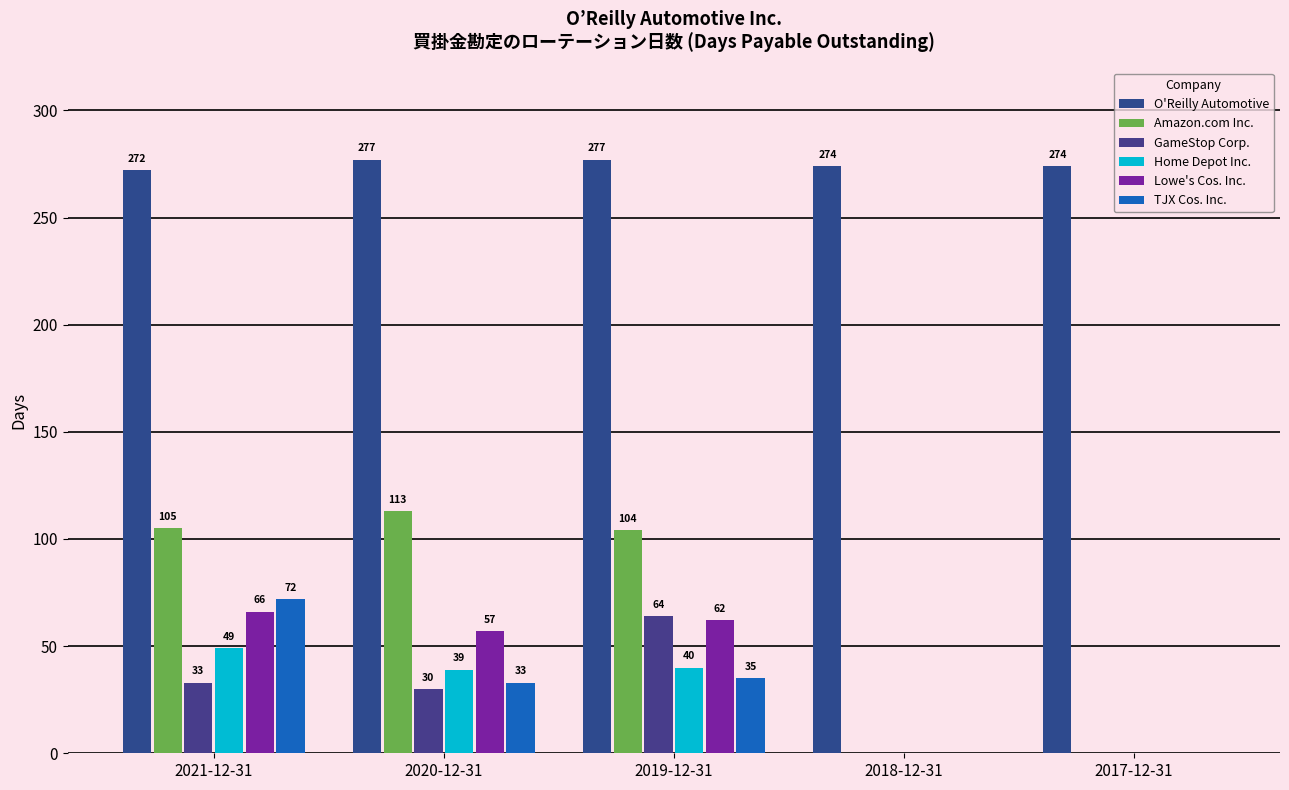

What is the label of the 1st bar from the right?

2017-12-31